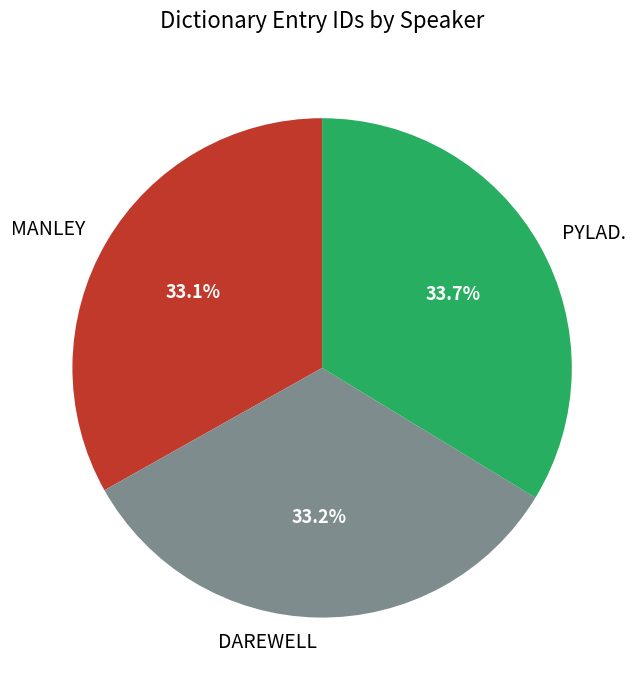

True or false: MANLEY accounts for 45% of the total.

False